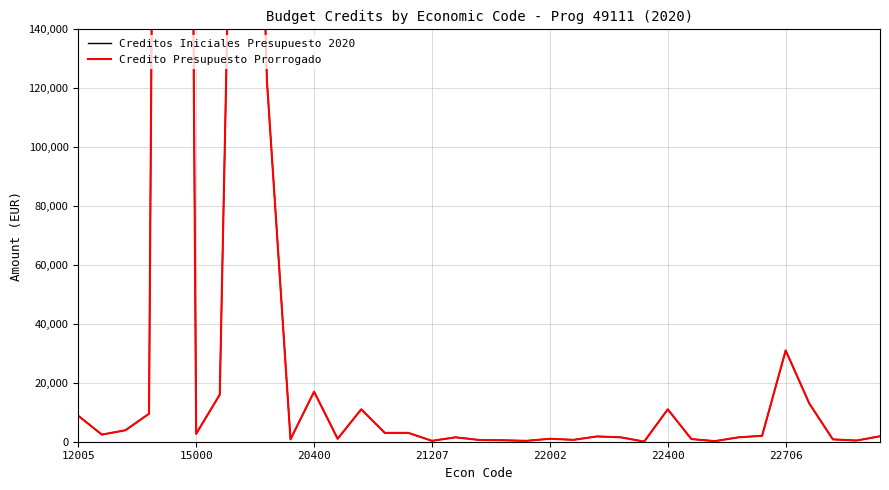

List the series in order of their peak value, highest first.

Creditos Iniciales Presupuesto 2020, Credito Presupuesto Prorrogado